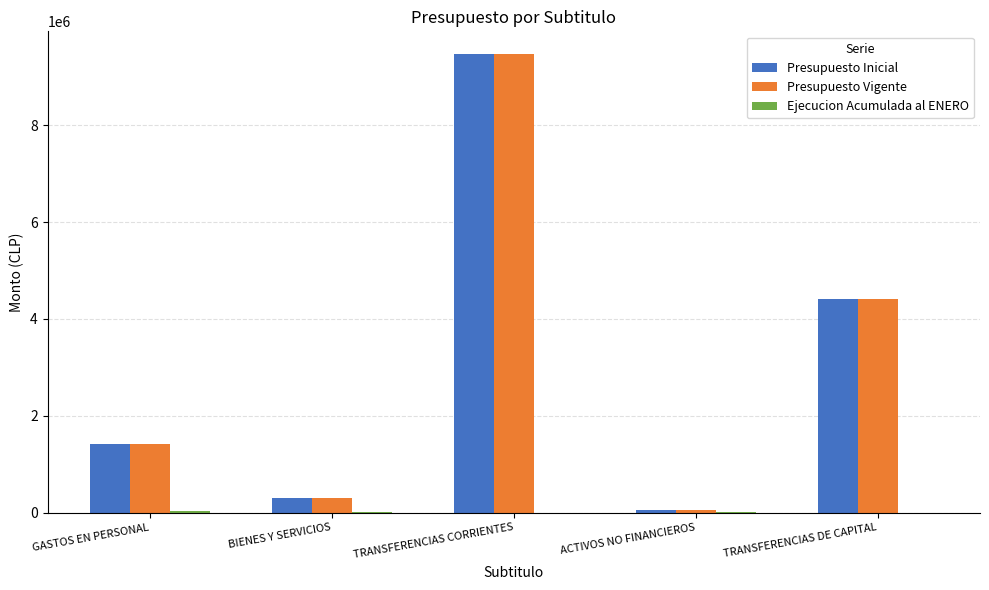

The value of Presupuesto Inicial at TRANSFERENCIAS CORRIENTES is 9464931. True or false?

True